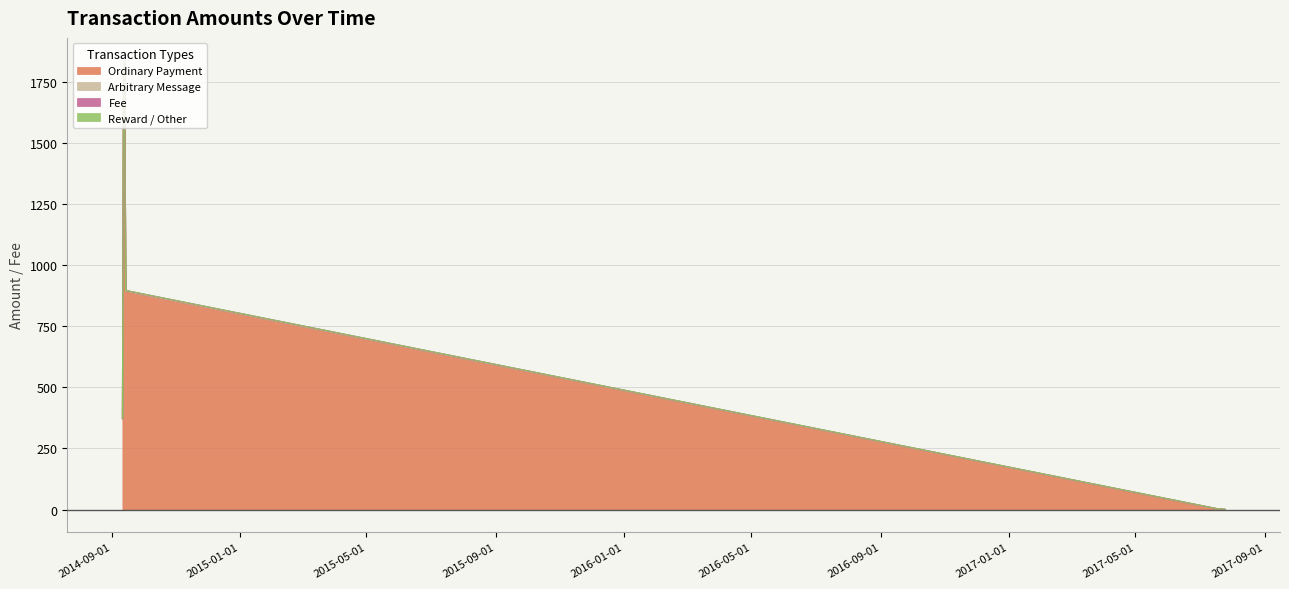

Reading left to right, extract all data points from this chart.

Ordinary Payment: 370.5	1763.0	1830.6	893.6	0.0	0.0	0.0	0.0	0.0
Arbitrary Message: 0.0	0.0	0.0	0.0	1.0	2.0	1.0	1.0	1.0
Fee: 3.0	8.0	7.0	3.0	1.0	2.0	1.0	1.0	1.0
Reward / Other: 1.0	0.0	0.0	0.0	0.0	0.0	0.0	0.0	0.0